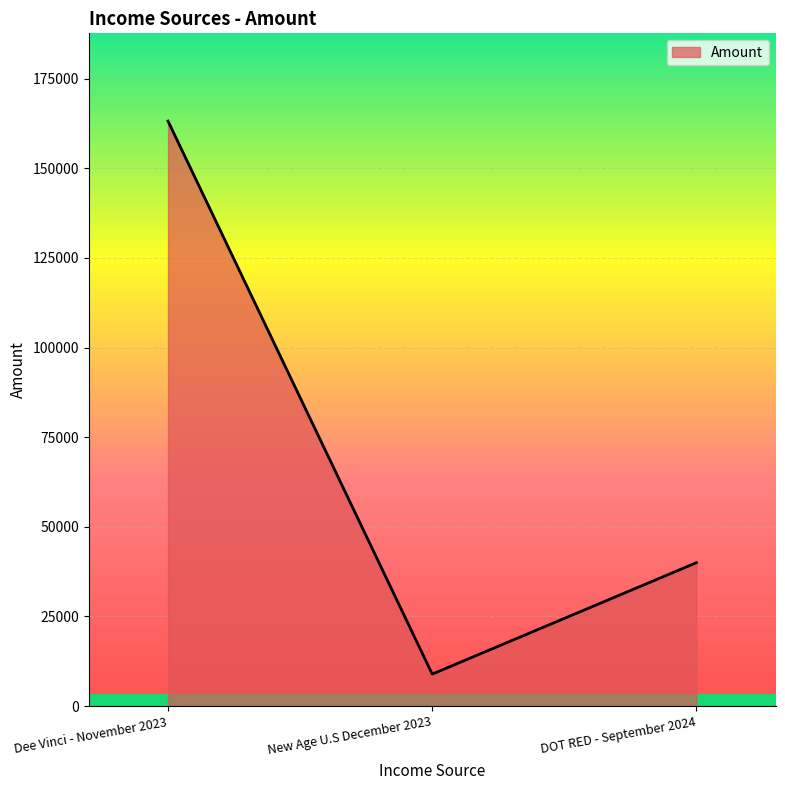

Rank the categories by value from lowest to highest.

New Age U.S December 2023, DOT RED - September 2024, Dee Vinci - November 2023